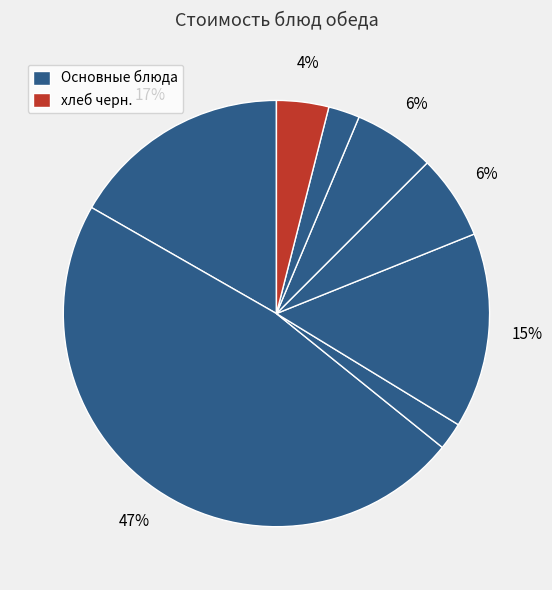

Count the number of slices in the pie.

8